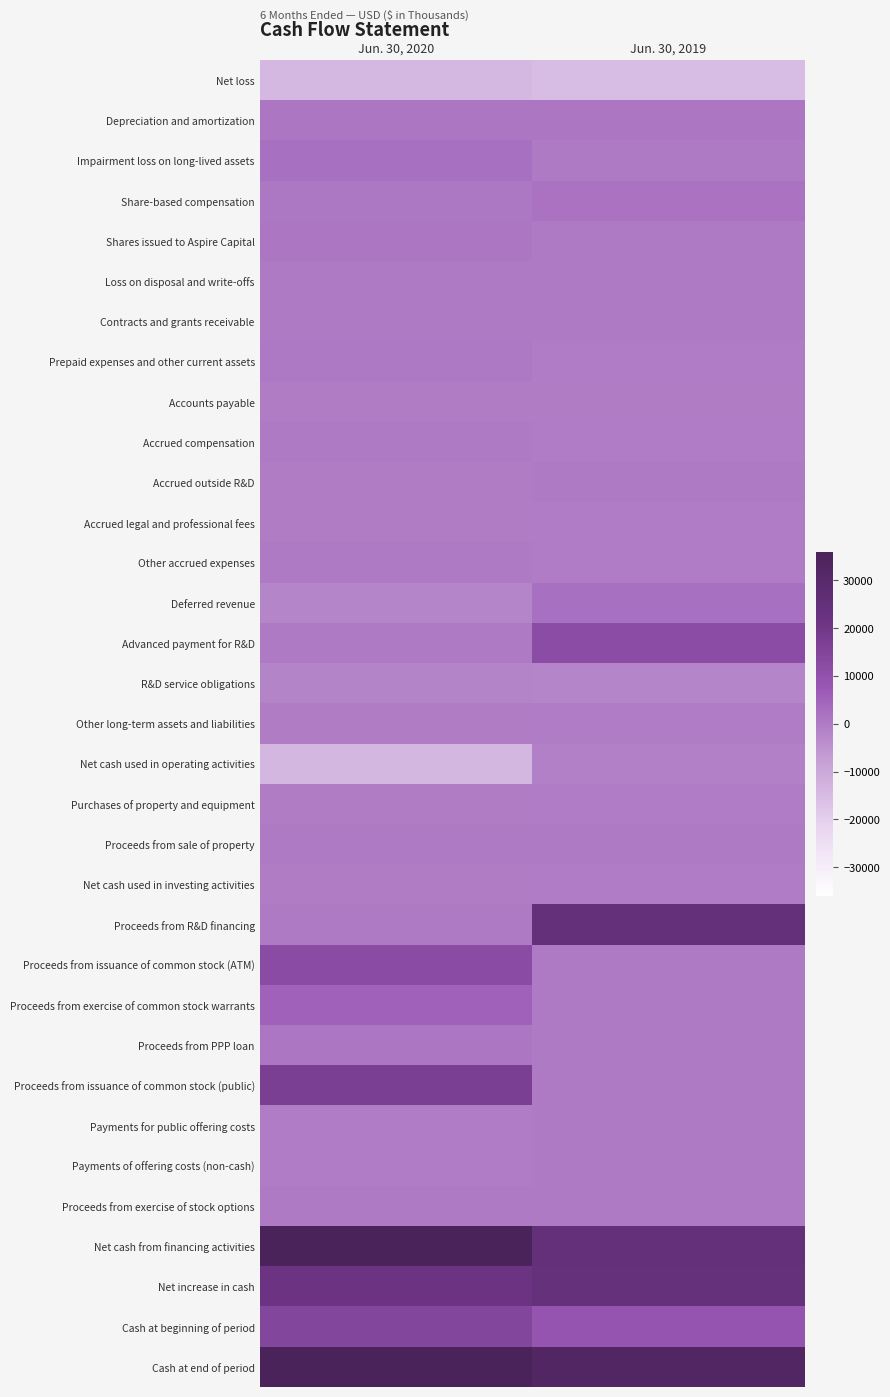

Reading right to left, what are all the values shown in this chart?

Net loss: Jun. 30, 2019=-14933	Jun. 30, 2020=-14253
Depreciation and amortization: Jun. 30, 2019=1021	Jun. 30, 2020=987
Impairment loss on long-lived assets: Jun. 30, 2019=0	Jun. 30, 2020=2421
Share-based compensation: Jun. 30, 2019=1754	Jun. 30, 2020=691
Shares issued to Aspire Capital: Jun. 30, 2019=0	Jun. 30, 2020=848
Loss on disposal and write-offs: Jun. 30, 2019=32	Jun. 30, 2020=44
Contracts and grants receivable: Jun. 30, 2019=0	Jun. 30, 2020=198
Prepaid expenses and other current assets: Jun. 30, 2019=-130	Jun. 30, 2020=531
Accounts payable: Jun. 30, 2019=-293	Jun. 30, 2020=-333
Accrued compensation: Jun. 30, 2019=-55	Jun. 30, 2020=189
Accrued outside R&D: Jun. 30, 2019=226	Jun. 30, 2020=-545
Accrued legal and professional fees: Jun. 30, 2019=-162	Jun. 30, 2020=-358
Other accrued expenses: Jun. 30, 2019=-238	Jun. 30, 2020=264
Deferred revenue: Jun. 30, 2019=2259	Jun. 30, 2020=-2243
Advanced payment for R&D: Jun. 30, 2019=12000	Jun. 30, 2020=0
R&D service obligations: Jun. 30, 2019=-2193	Jun. 30, 2020=-1882
Other long-term assets and liabilities: Jun. 30, 2019=-214	Jun. 30, 2020=-349
Net cash used in operating activities: Jun. 30, 2019=-926	Jun. 30, 2020=-13790
Purchases of property and equipment: Jun. 30, 2019=-33	Jun. 30, 2020=-357
Proceeds from sale of property: Jun. 30, 2019=0	Jun. 30, 2020=15
Net cash used in investing activities: Jun. 30, 2019=-33	Jun. 30, 2020=-342
Proceeds from R&D financing: Jun. 30, 2019=25000	Jun. 30, 2020=0
Proceeds from issuance of common stock (ATM): Jun. 30, 2019=0	Jun. 30, 2020=12577
Proceeds from exercise of common stock warrants: Jun. 30, 2019=0	Jun. 30, 2020=5463
Proceeds from PPP loan: Jun. 30, 2019=0	Jun. 30, 2020=956
Proceeds from issuance of common stock (public): Jun. 30, 2019=0	Jun. 30, 2020=17085
Payments for public offering costs: Jun. 30, 2019=0	Jun. 30, 2020=-178
Payments of offering costs (non-cash): Jun. 30, 2019=0	Jun. 30, 2020=-25
Proceeds from exercise of stock options: Jun. 30, 2019=10	Jun. 30, 2020=0
Net cash from financing activities: Jun. 30, 2019=25010	Jun. 30, 2020=35878
Net increase in cash: Jun. 30, 2019=24051	Jun. 30, 2020=21746
Cash at beginning of period: Jun. 30, 2019=8733	Jun. 30, 2020=14251
Cash at end of period: Jun. 30, 2019=32784	Jun. 30, 2020=35997